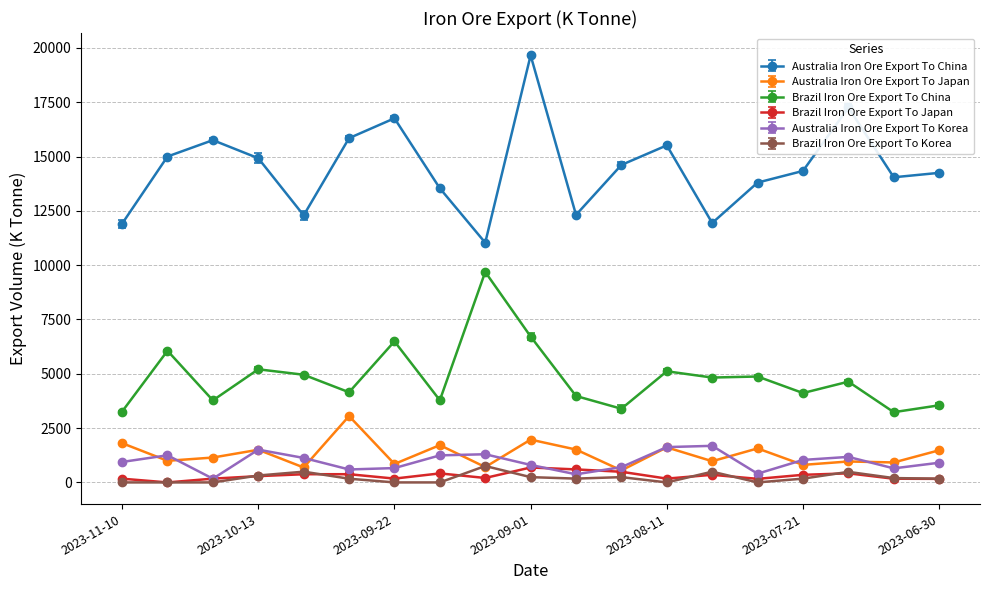

Which series has the largest total across all categories?

Australia Iron Ore Export To China